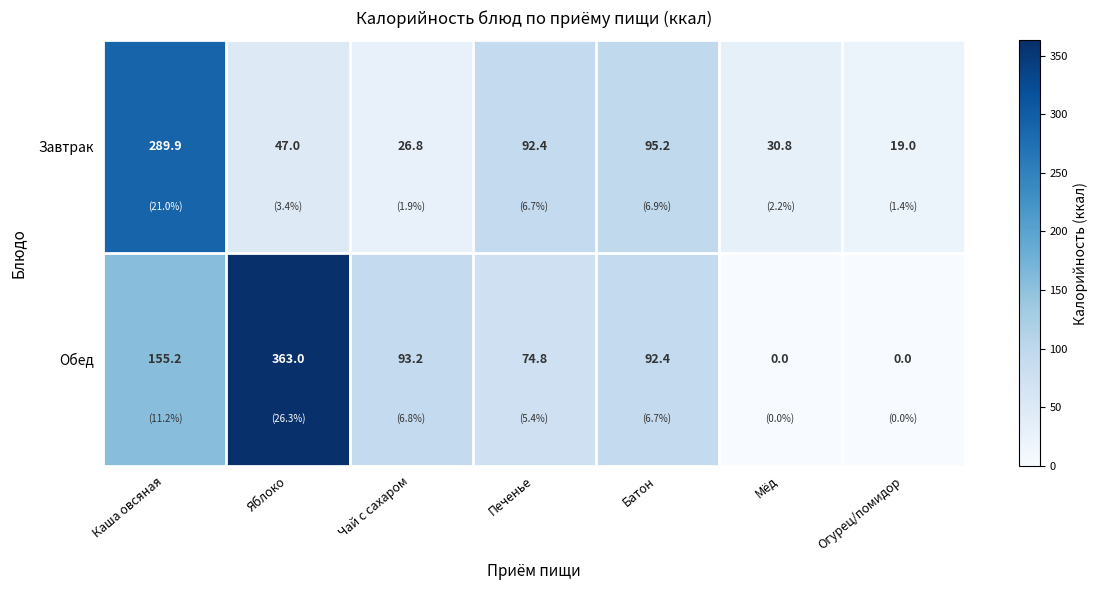

Reading left to right, extract all data points from this chart.

Завтрак: 289.9	47.0	26.8	92.4	95.2	30.8	19.0
Обед: 155.2	363.0	93.2	74.8	92.4	0.0	0.0